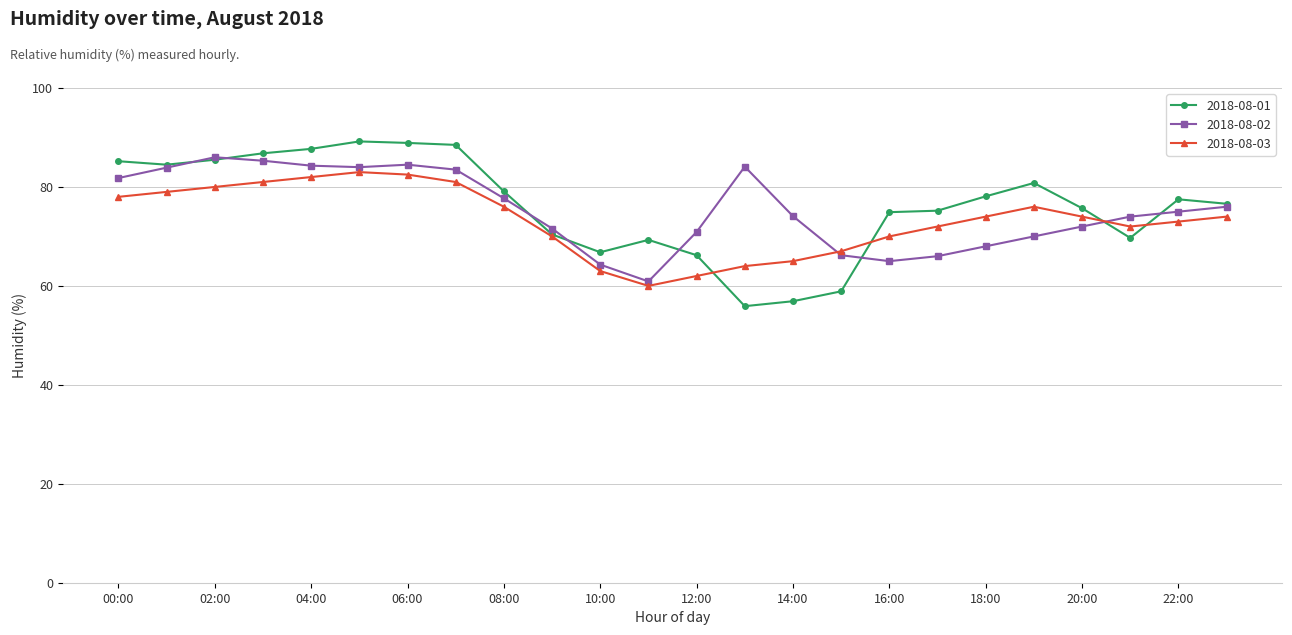

How many interior local peaks does the 2018-08-03 series have?

2